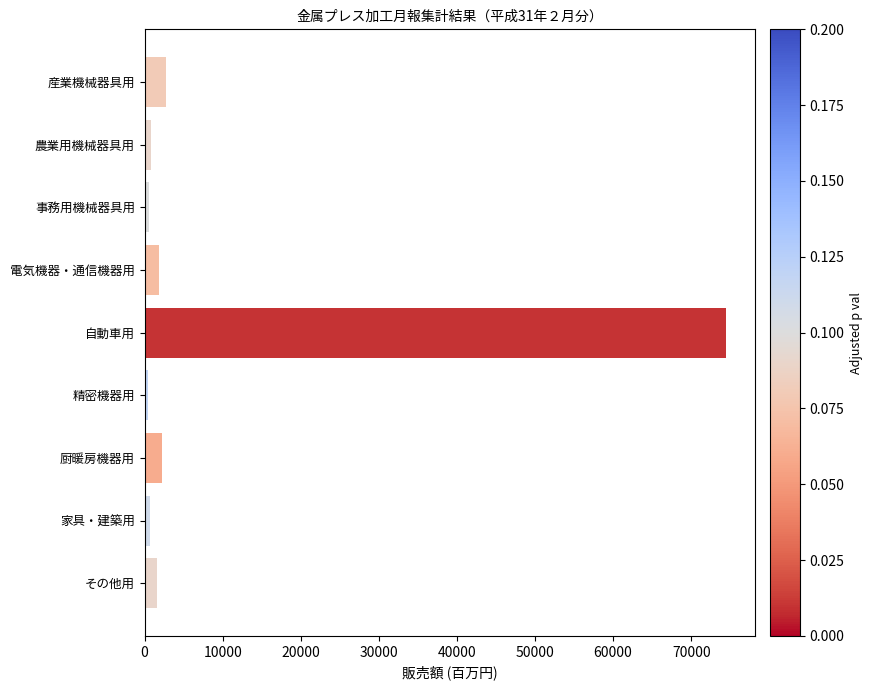

Between 家具・建築用 and 産業機械器具用, which is larger?

産業機械器具用